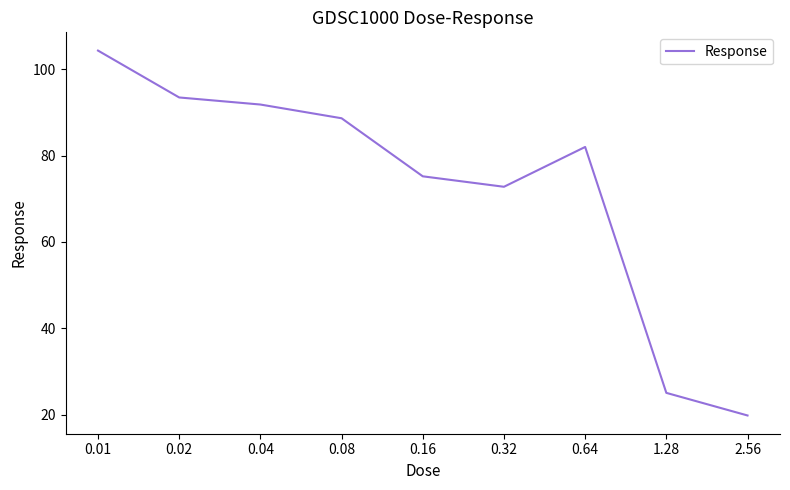

What is the difference between the values at 0.02 and 1.28?

68.3